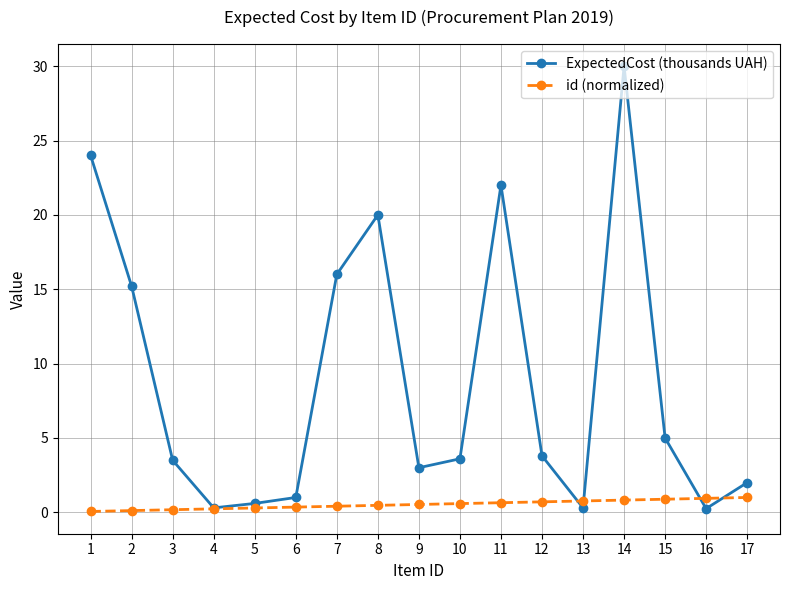

What is the highest value of the id (normalized) series?

1.0